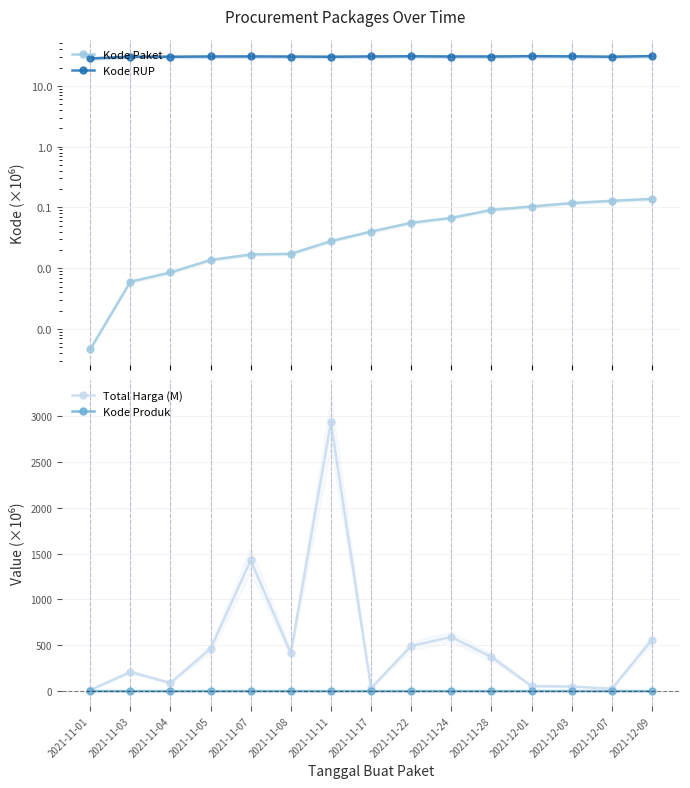

What position from the right is 2021-11-11?

9